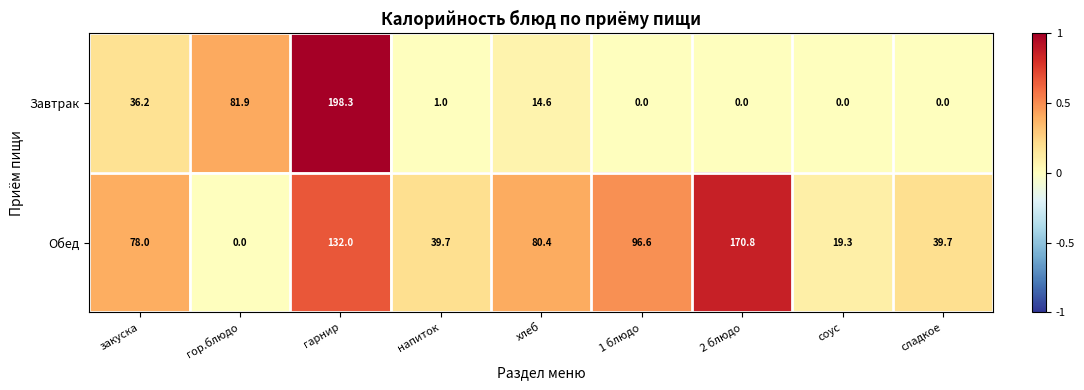

How many distinct data groups are displayed?

2